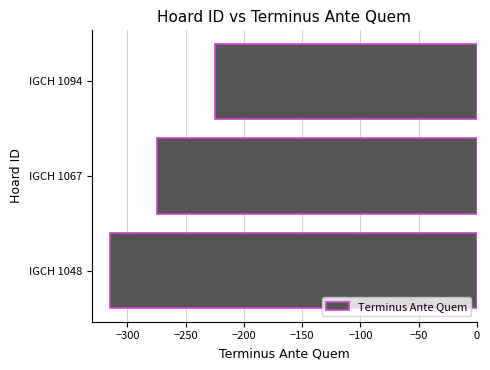

How many categories are shown in the chart?

3